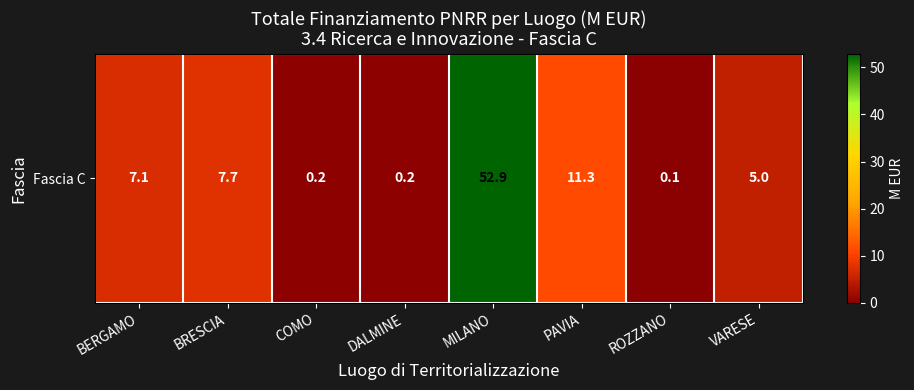

List the labels in order of value, largest first.

MILANO, PAVIA, BRESCIA, BERGAMO, VARESE, DALMINE, COMO, ROZZANO